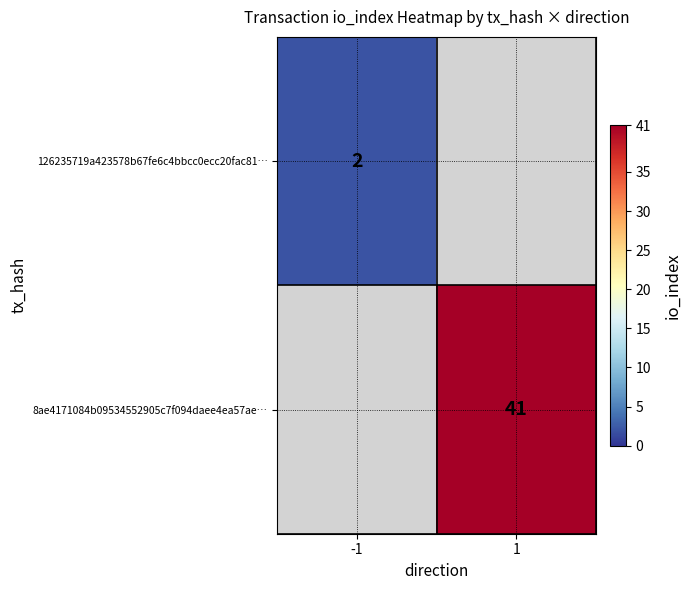

Is it true that 8ae4171084b09534552905c7f094daee4ea57ae… equals 41 at 1?

True